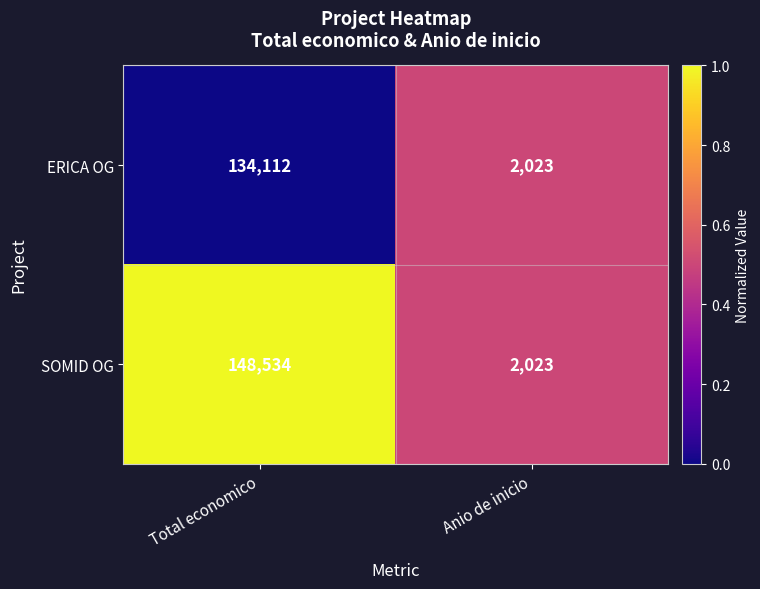

What value does the SOMID OG series have at Anio de inicio?

2023